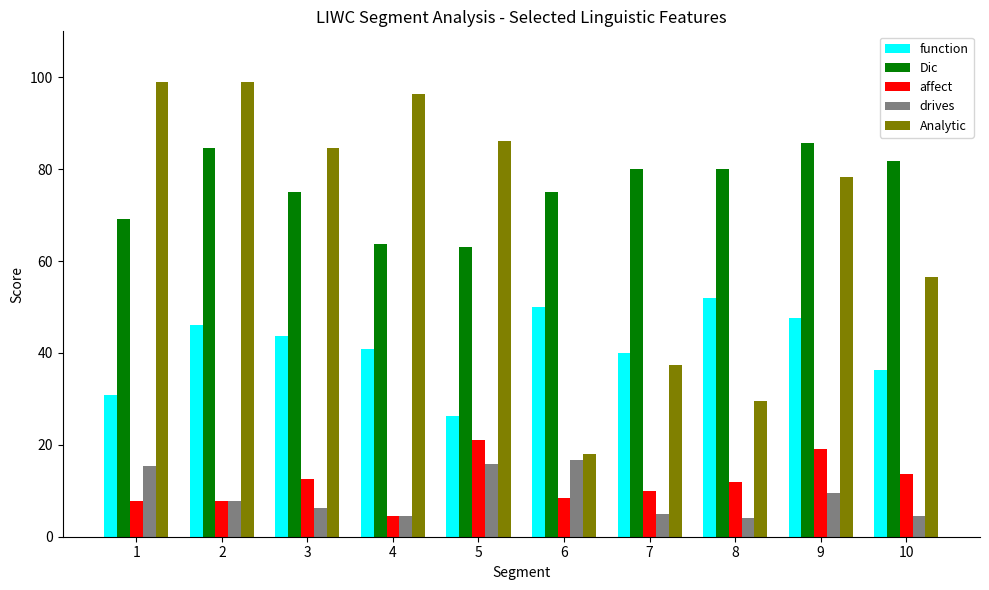

What is the difference between the maximum and second lowest values in the function series?

21.2